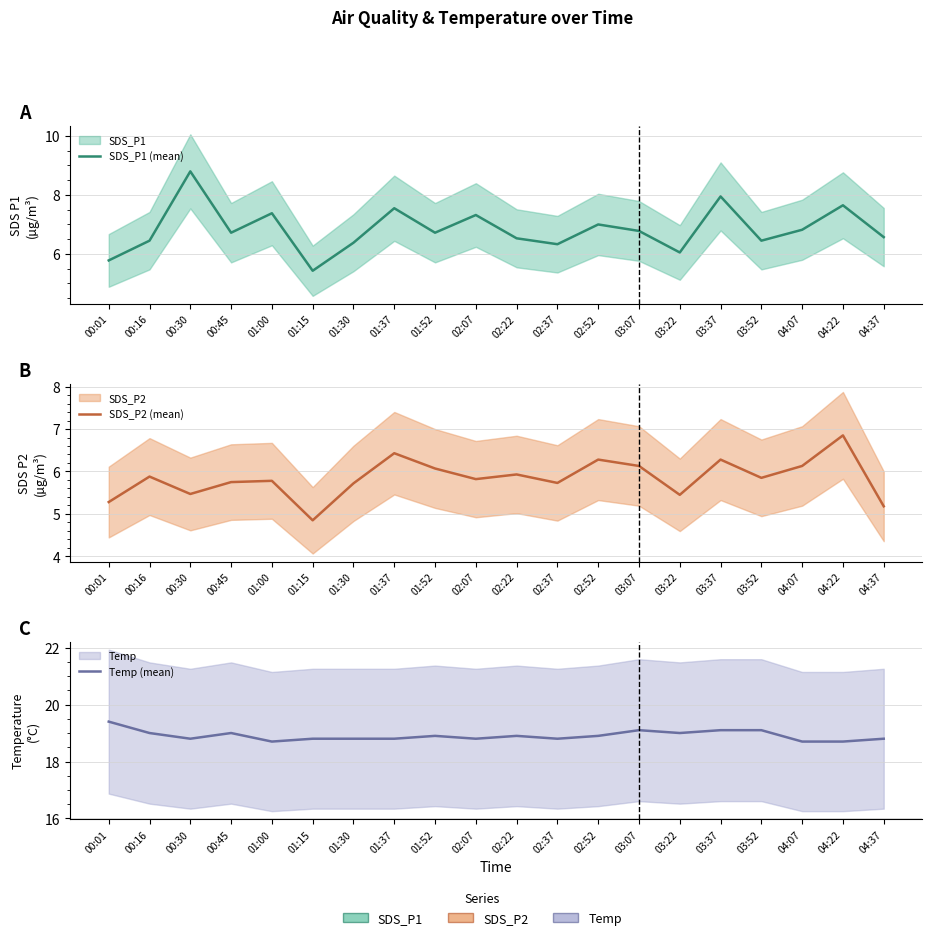

Reading left to right, what are all the values shown in this chart?

SDS_P1 (mean): 5.8	6.5	8.8	6.7	7.4	5.4	6.4	7.5	6.7	7.3	6.5	6.3	7.0	6.8	6.0	8.0	6.5	6.8	7.7	6.6
SDS_P2 (mean): 5.3	5.9	5.5	5.8	5.8	4.8	5.7	6.4	6.1	5.8	5.9	5.7	6.3	6.1	5.5	6.3	5.8	6.1	6.8	5.2
Temp (mean): 19.4	19.0	18.8	19.0	18.7	18.8	18.8	18.8	18.9	18.8	18.9	18.8	18.9	19.1	19.0	19.1	19.1	18.7	18.7	18.8